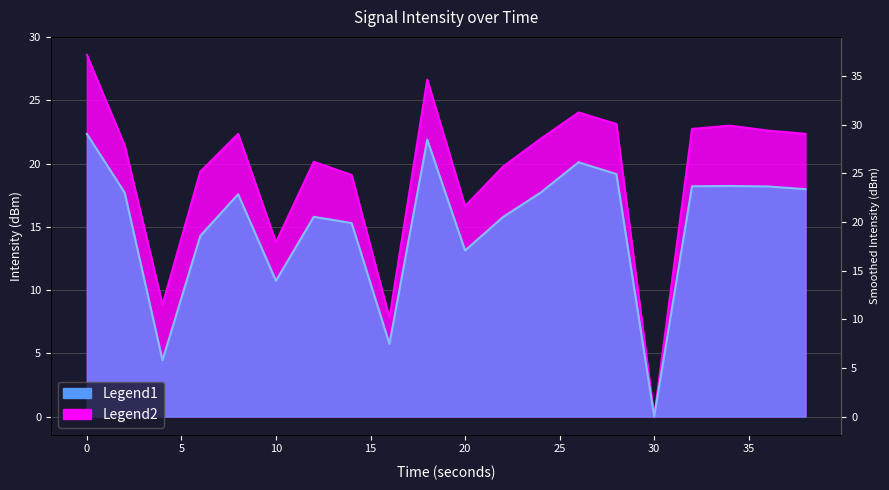

Reading right to left, list all the values displayed in this chart.

Intensity (dBm): 38=18.0	36=18.2	34=18.2	32=18.2	30=0.0	28=19.2	26=20.1	24=17.7	22=15.8	20=13.1	18=21.9	16=5.7	14=15.3	12=15.8	10=10.7	8=17.6	6=14.3	4=4.5	2=17.7	0=22.4
Smoothed Intensity: 38=22.4	36=22.6	34=23.0	32=22.8	30=0.0	28=23.1	26=24.1	24=22.0	22=19.8	20=16.6	18=26.7	16=7.8	14=19.1	12=20.2	10=13.8	8=22.4	6=19.4	4=8.8	2=21.4	0=28.6